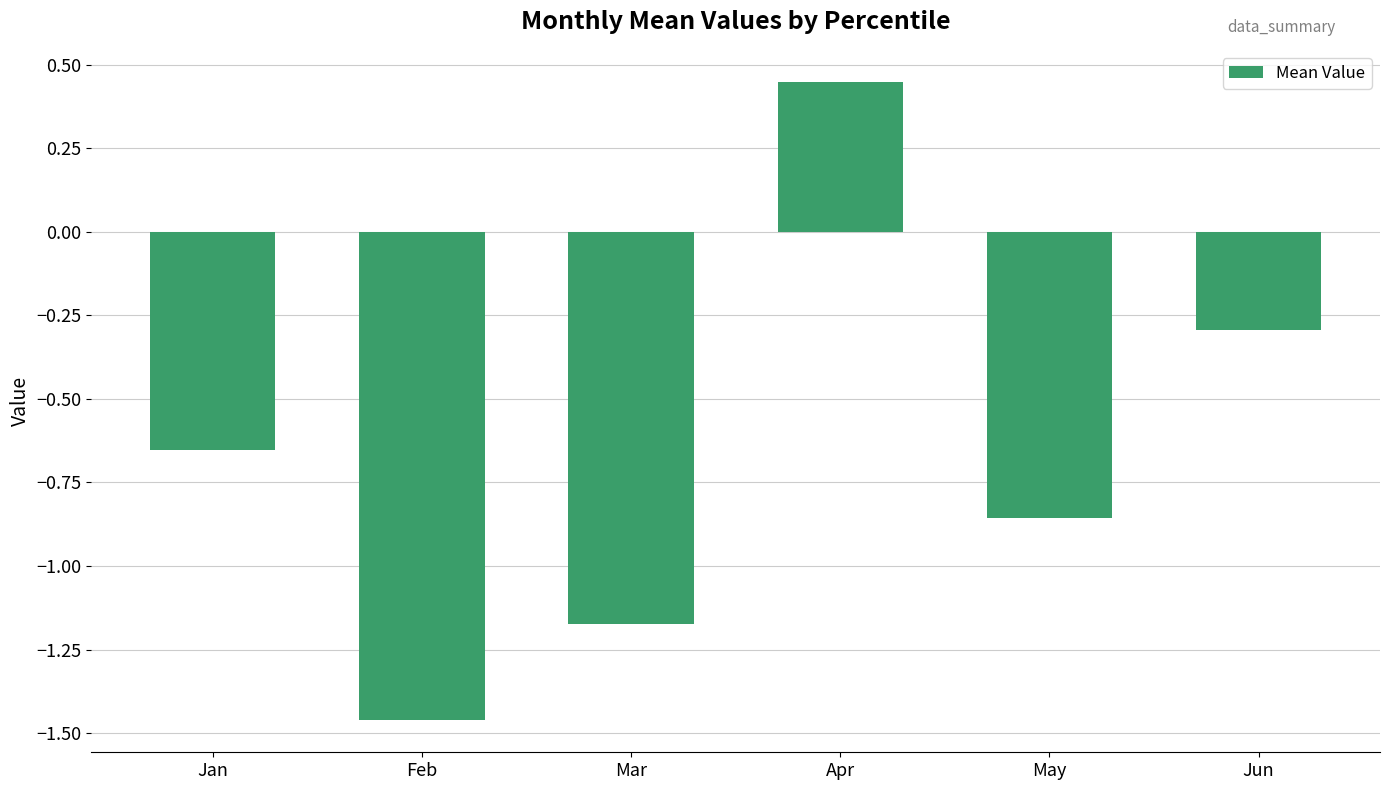

Is it true that the value at May is -0.6?

False